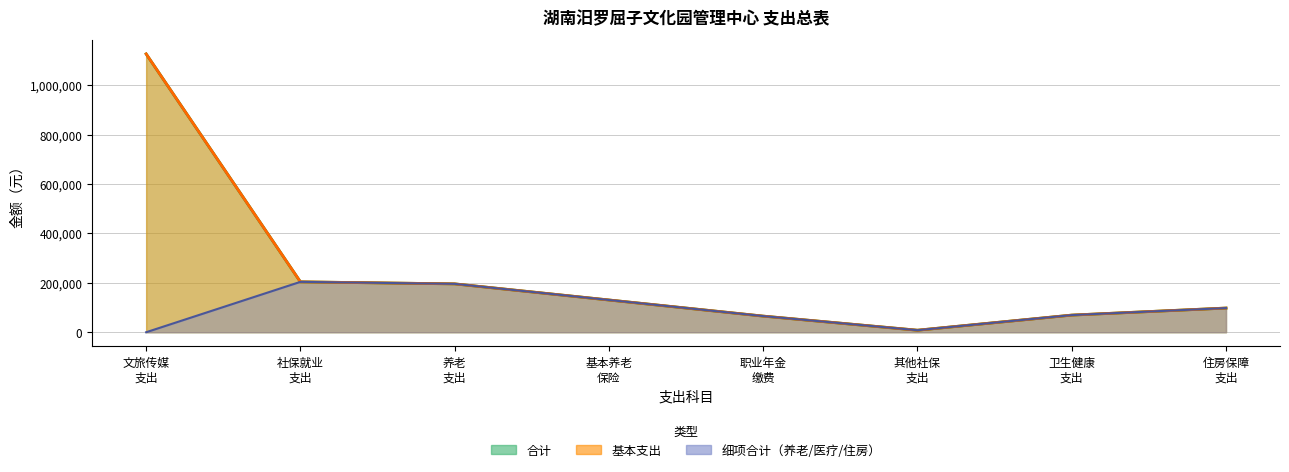

How many values in the 基本支出 series are below 130592?

4